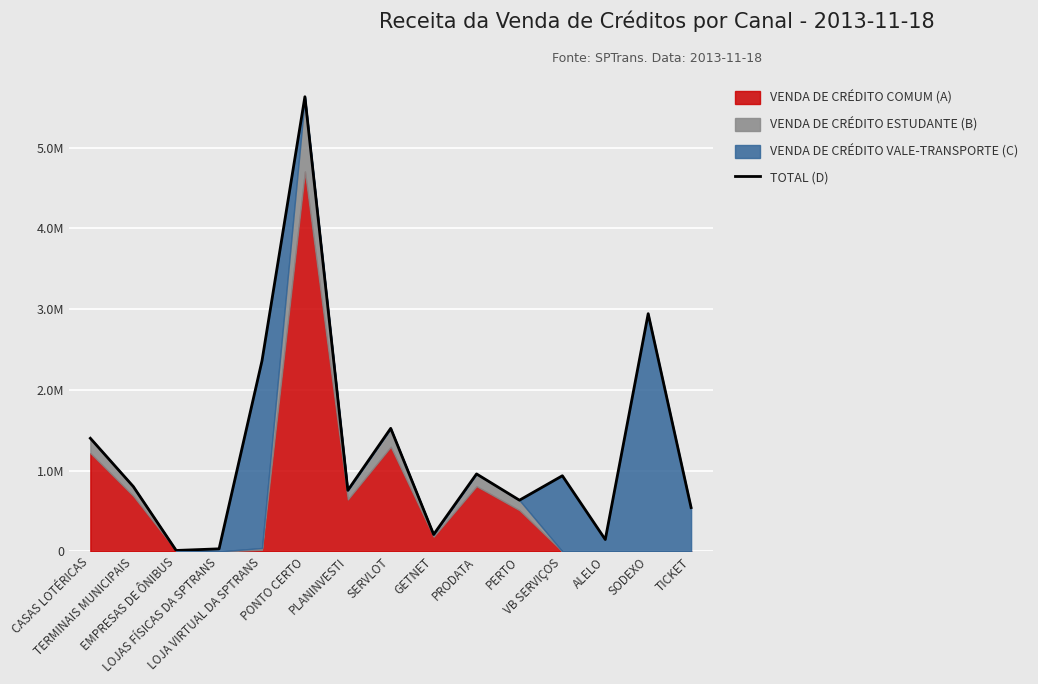

Where does the data first go above 804177?

CASAS LOTÉRICAS